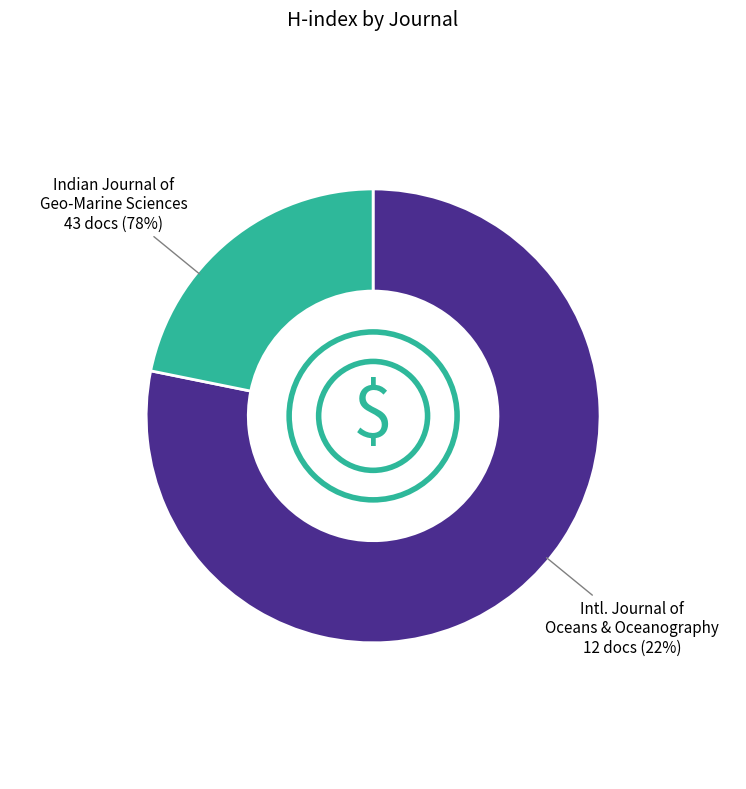

The International Journal of Oceans and Oceanography slice represents 22% of the pie. True or false?

True